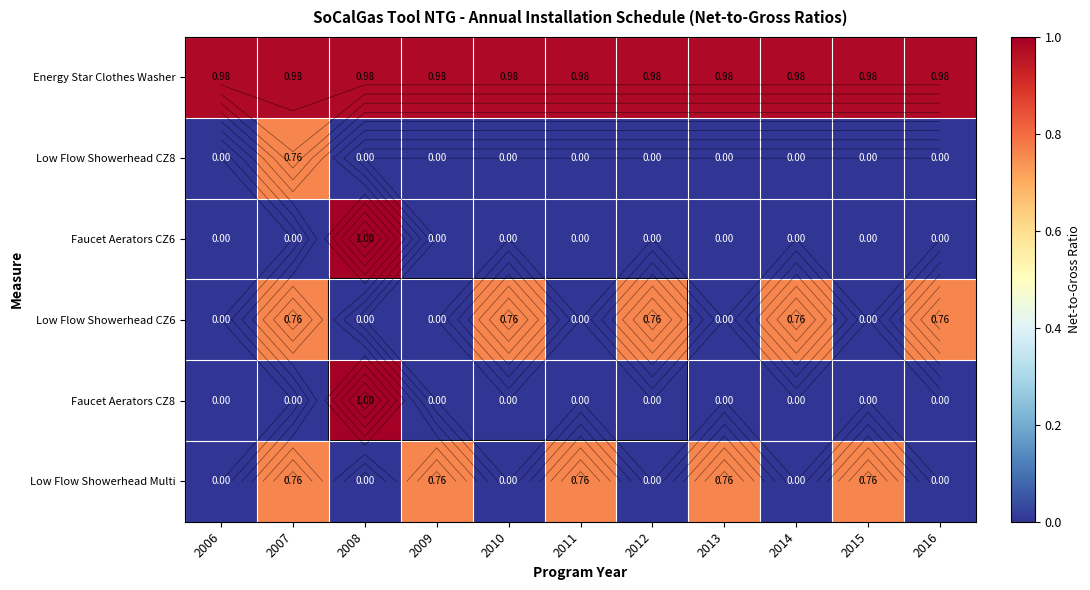

What is the total value across all series at 2009?

1.7